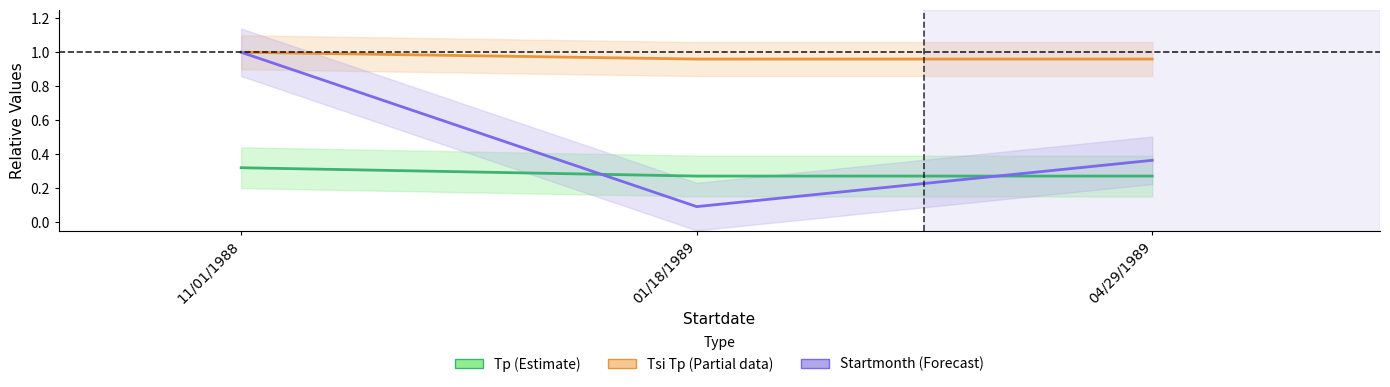

Is it true that Tsi Tp (Partial) equals 1.3 at 04/29/1989?

False